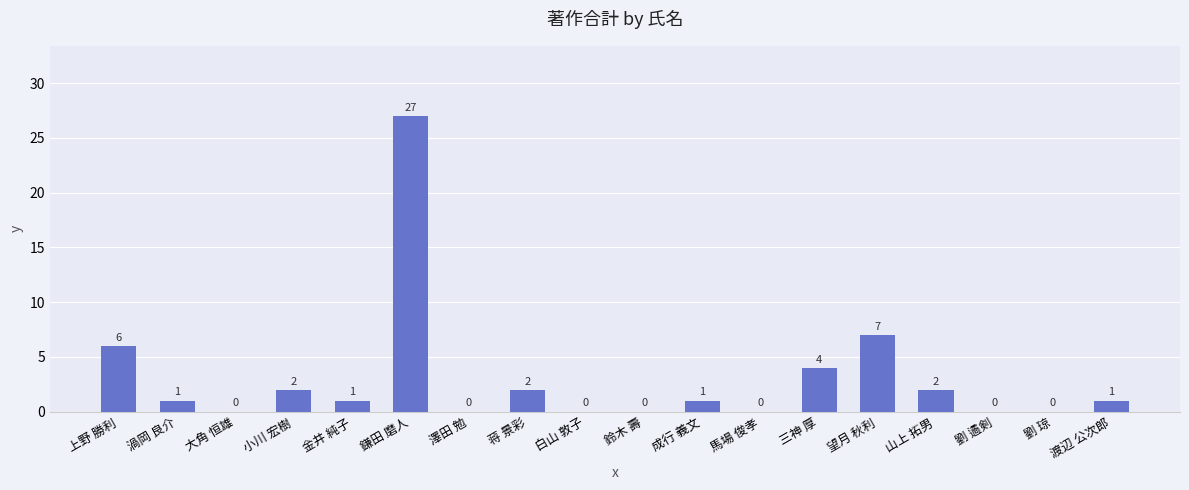

What is the sum of all values?

54